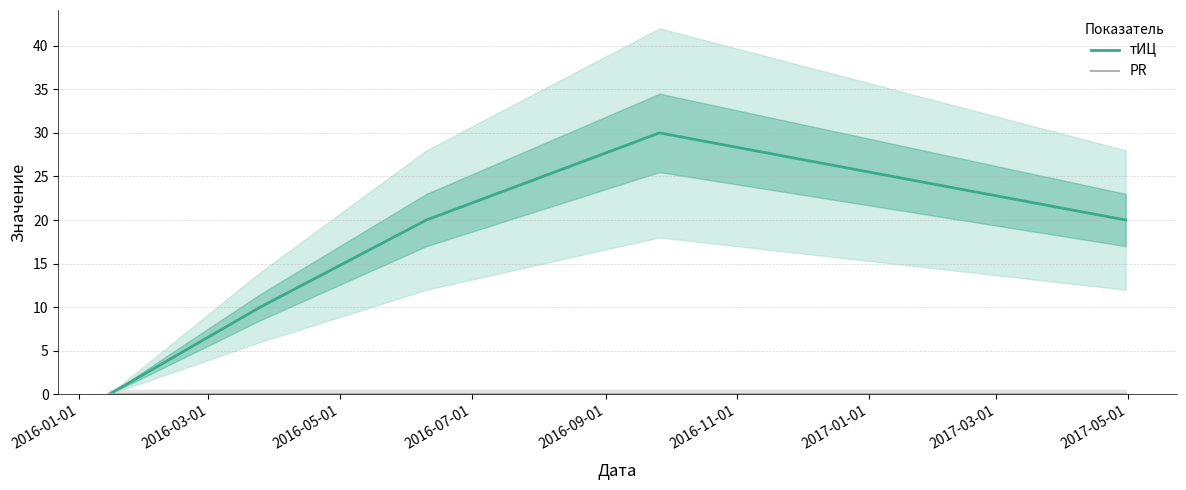

Is the value of тИЦ at 2016-03-01 greater than the value of PR at 2016-03-01?

Yes